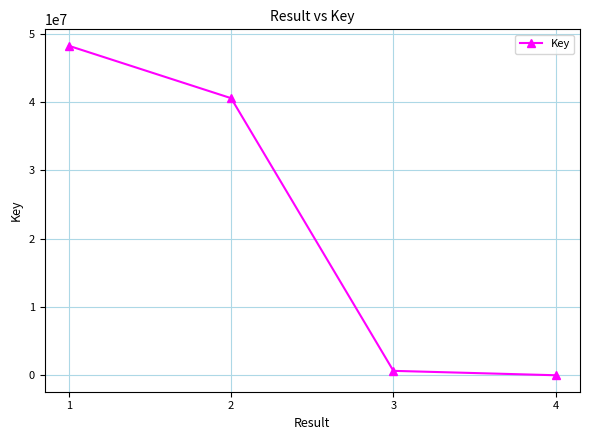

What is the difference between the values at 1 and 3?

47615464